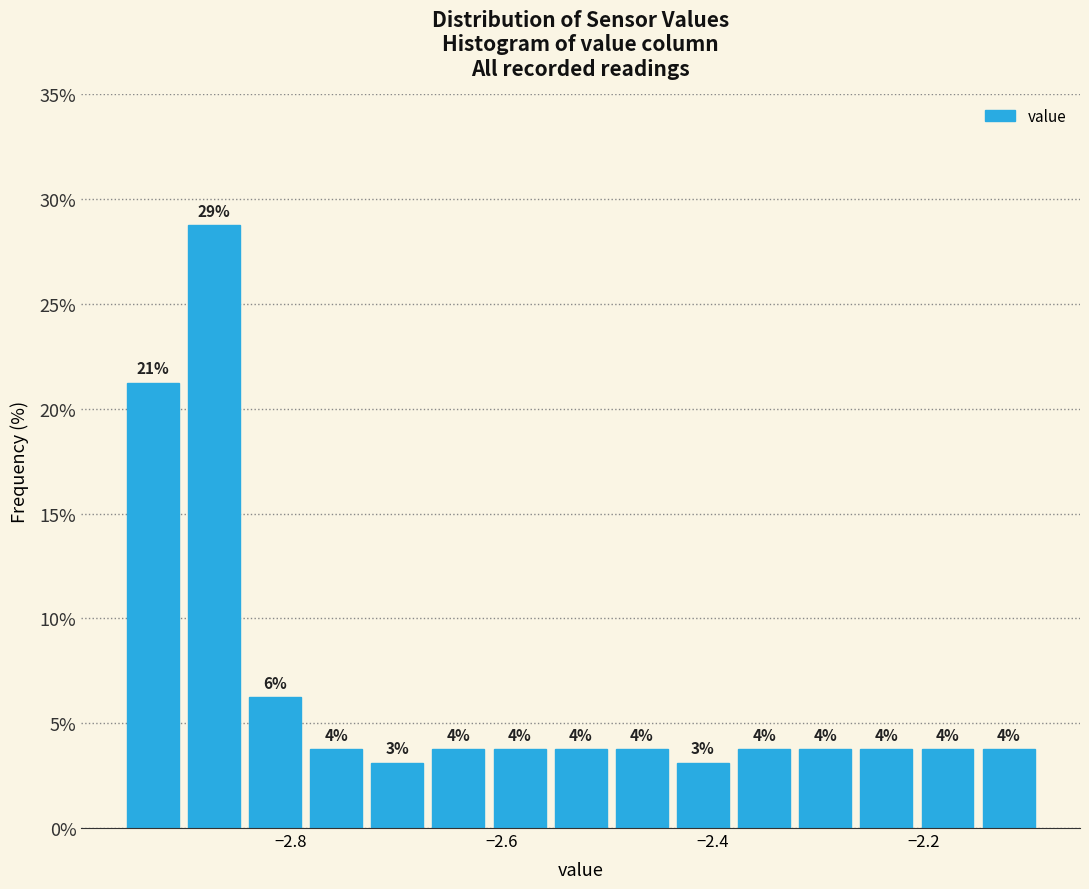

Read against the x-axis, roughly where is the centre of the tallest bar?

-2.88